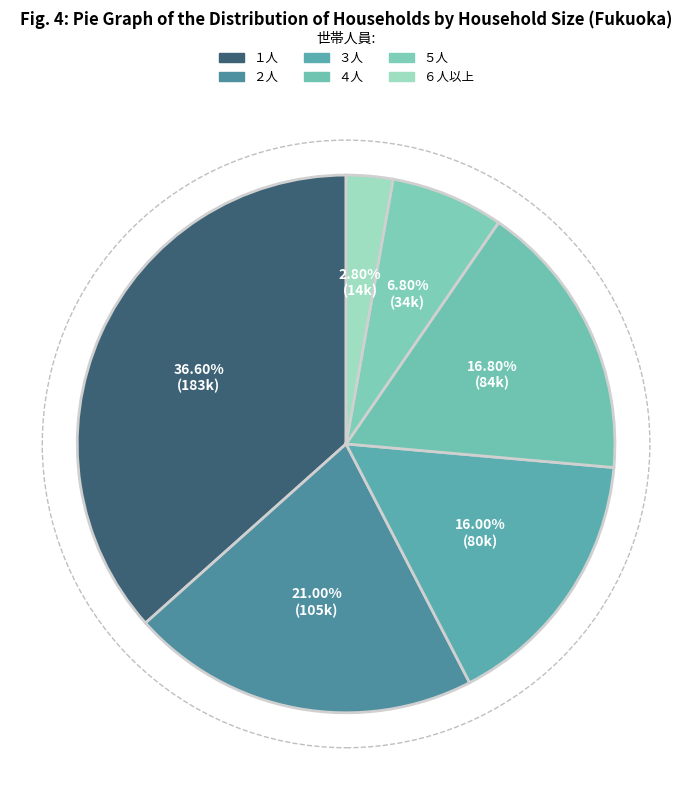

Count the number of slices in the pie.

6